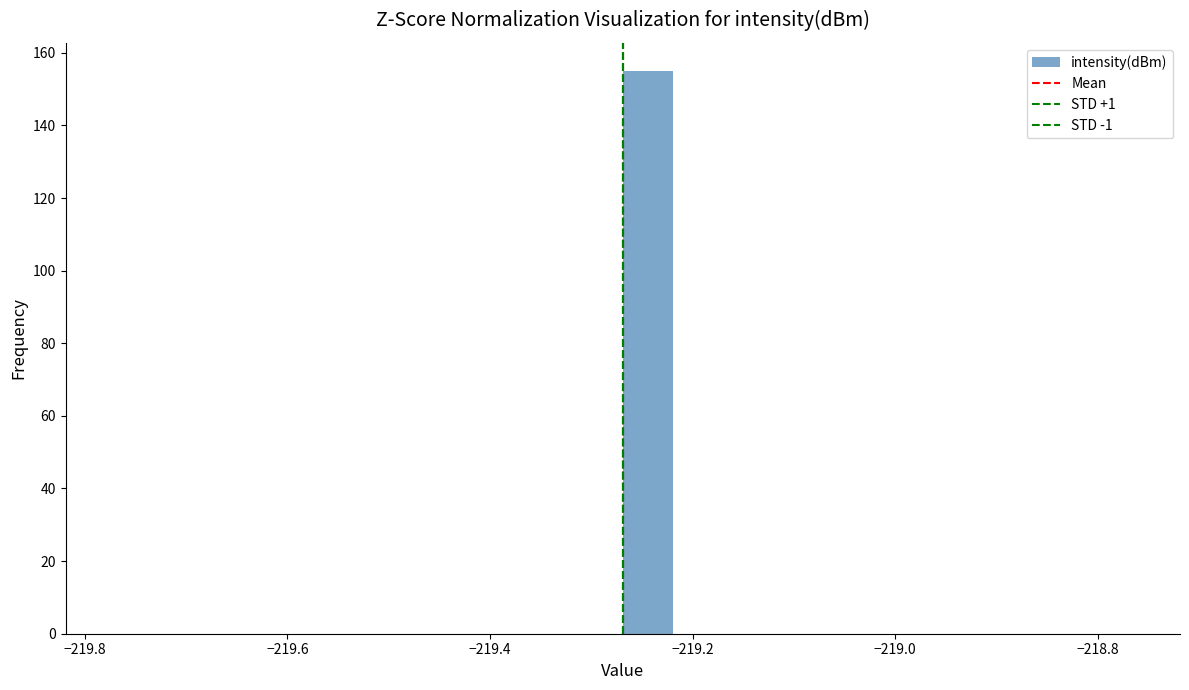

Read against the x-axis, roughly where is the centre of the tallest bar?

-219.24